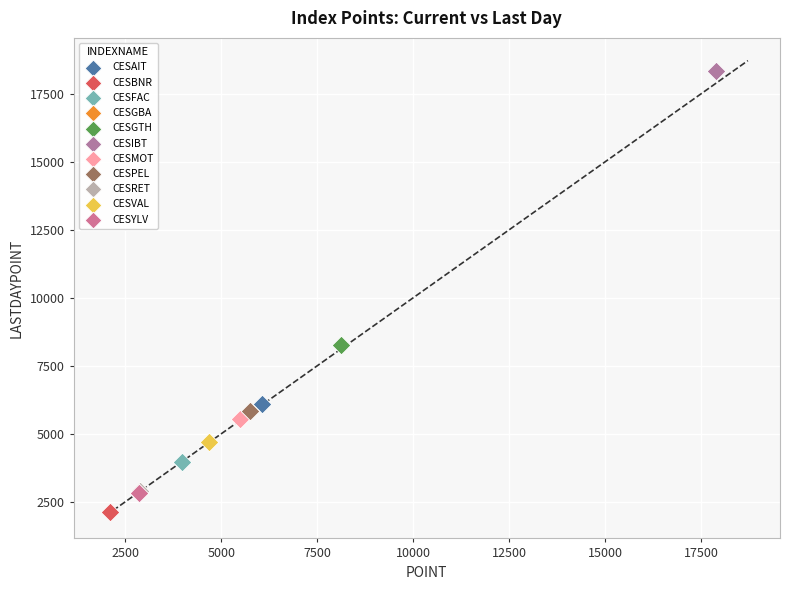

Which series reaches the maximum Y coordinate?

CESIBT